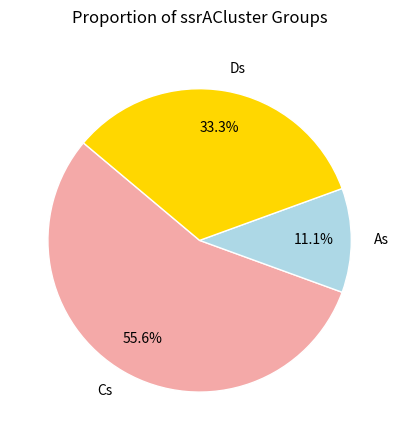

To the nearest percent, what is the average slice percentage?

33%